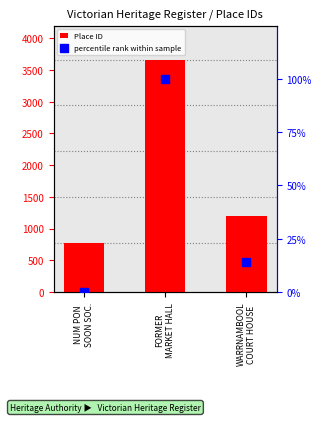

Which series has the widest spread of Y values?

Place ID